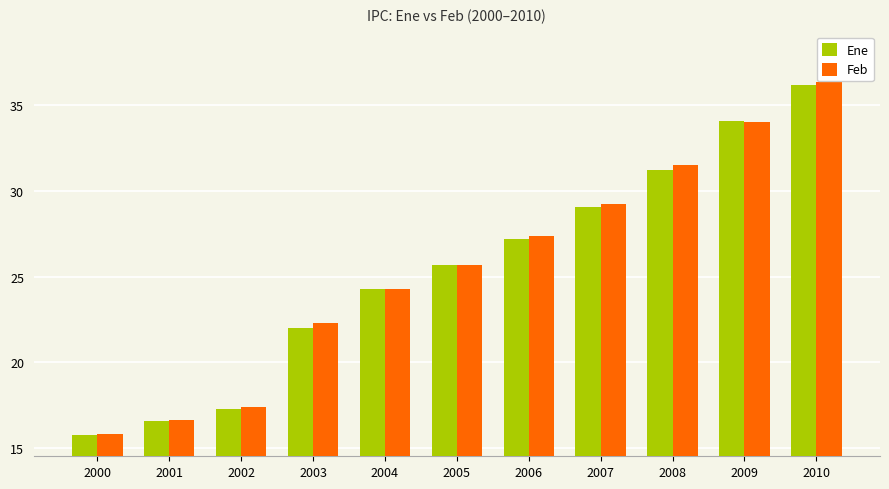

Between 2003 and 2010, which series saw the biggest shift?

Ene